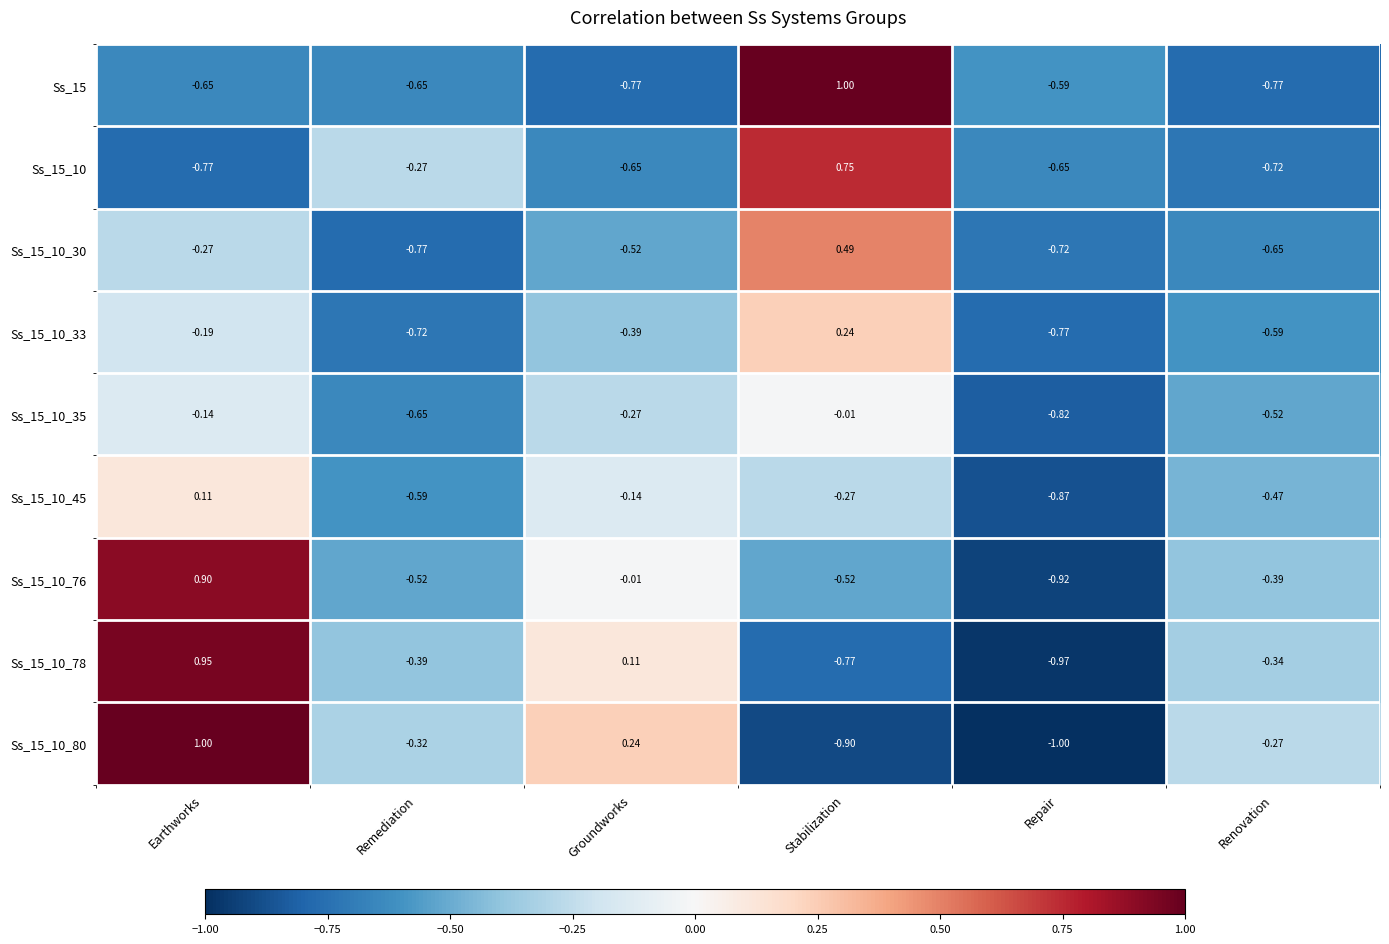

Which series changed the most between Remediation and Repair?

Ss_15_10_80